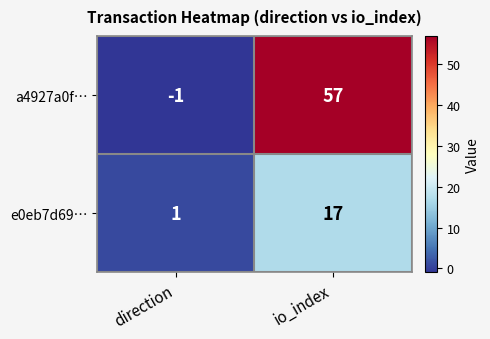

At which label is a4927a0f… closest to 28?

direction